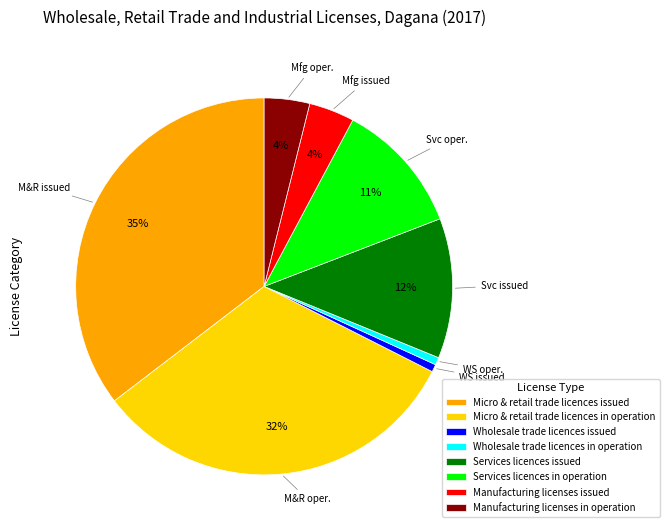

To the nearest percent, what is the average slice percentage?

12%